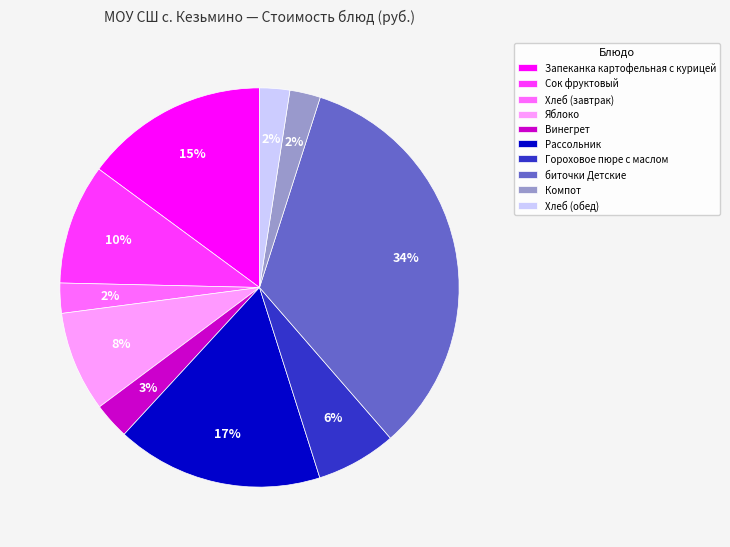

Do Винегрет and Хлеб (завтрак) together represent more than half of the pie?

No